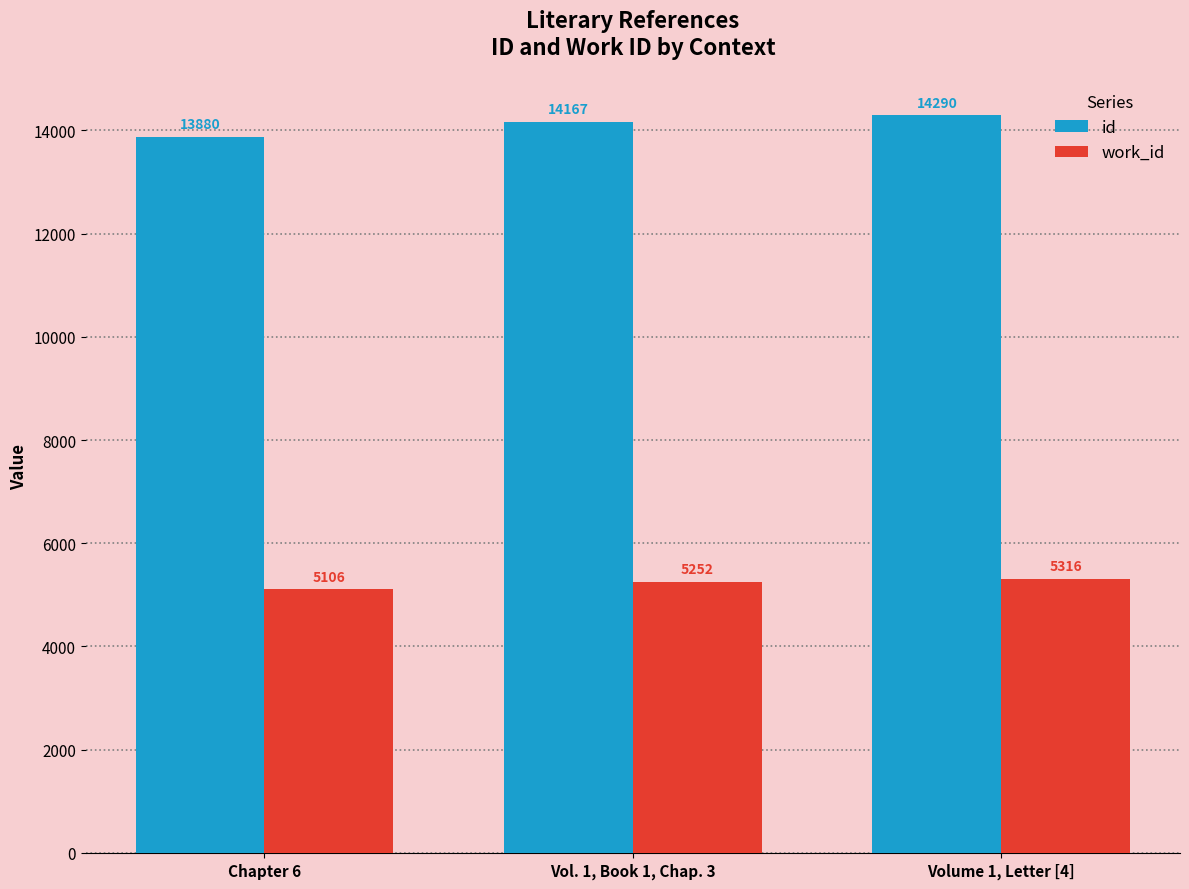

Reading right to left, extract all data points from this chart.

id: 14290	14167	13880
work_id: 5316	5252	5106